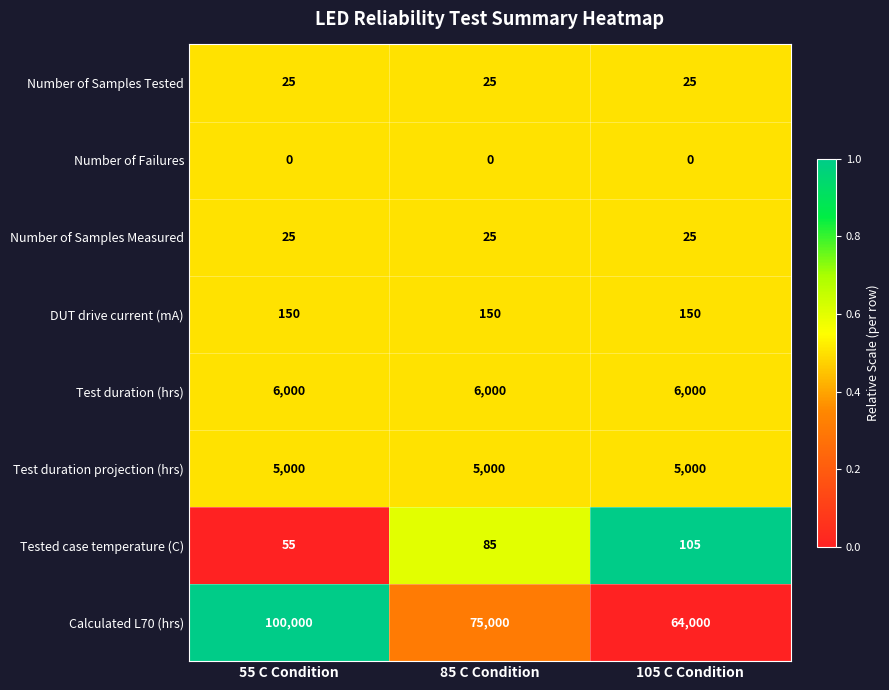

What is the difference between the maximum and minimum values in the Calculated L70 (hrs) series?

36000